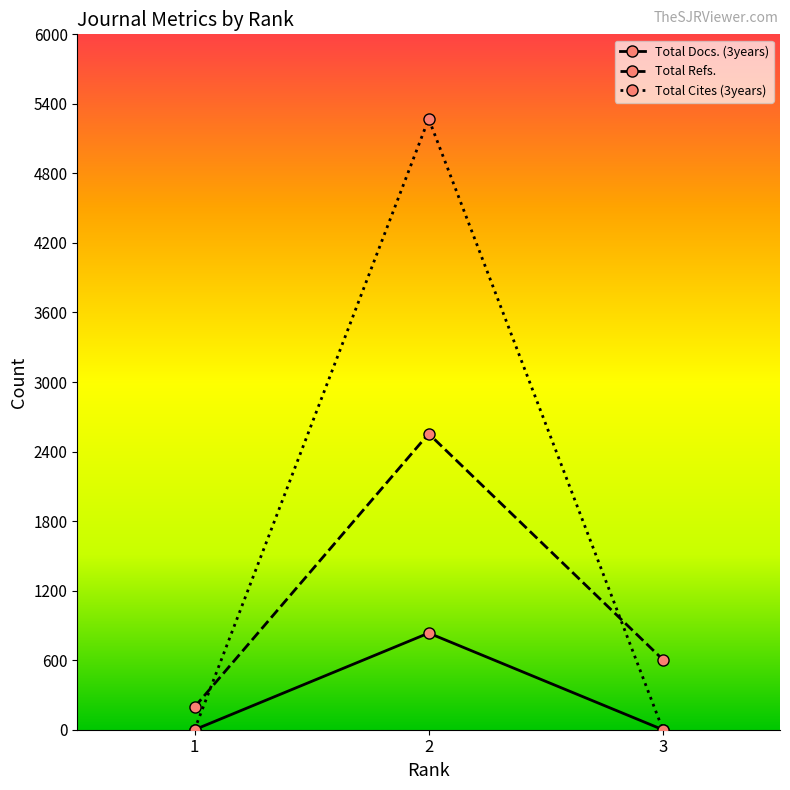

What is the sum of all Total Cites (3years) values?

5271